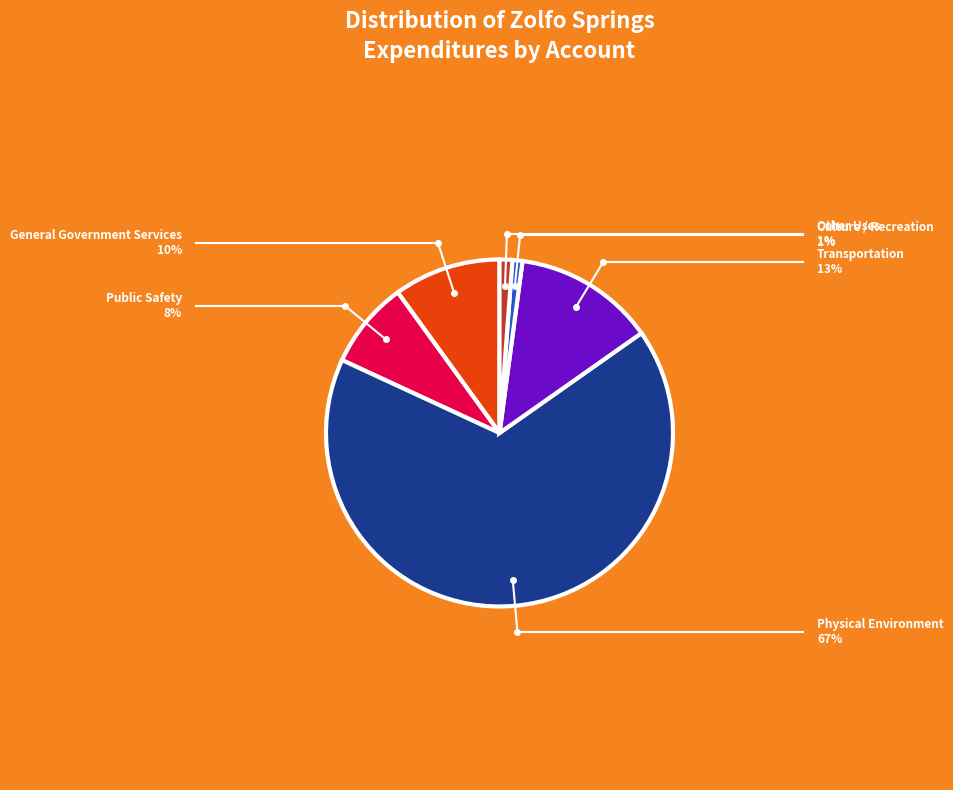

The Culture / Recreation slice represents 11% of the pie. True or false?

False